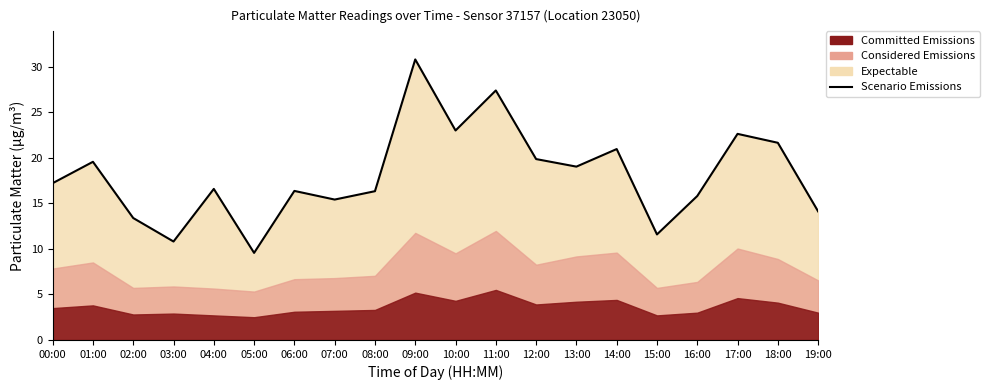

What value does the data have at 06:00?

16.4